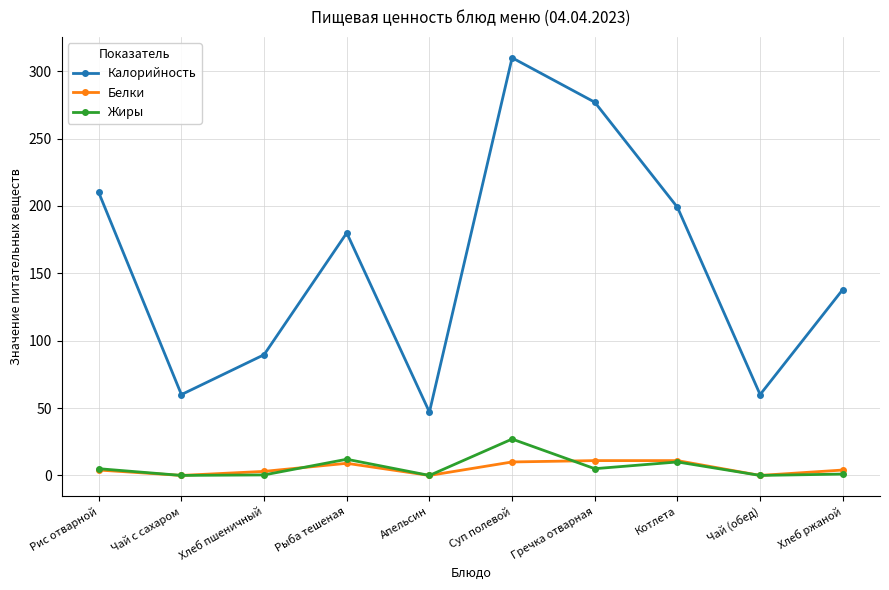

True or false: Калорийность and Белки cross at least once.

False